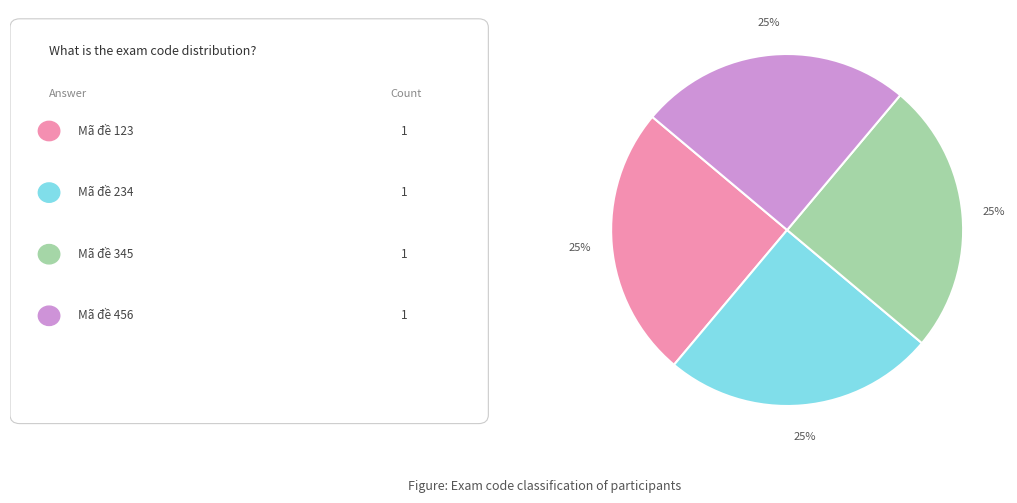

To the nearest percent, what is the difference between the largest and smallest slice percentages?

0%